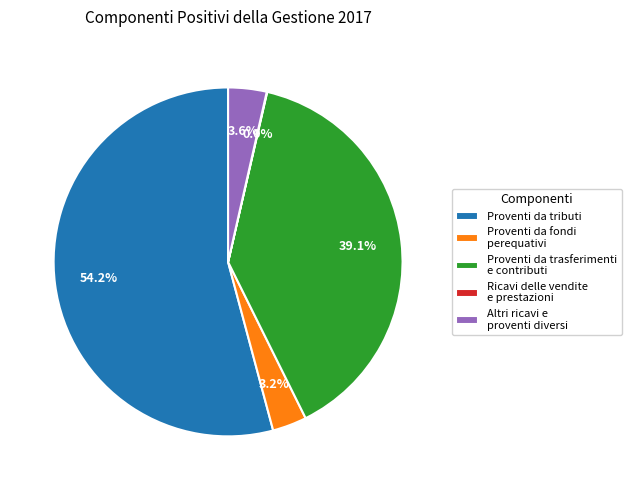

Which slice is the largest?

Proventi da tributi